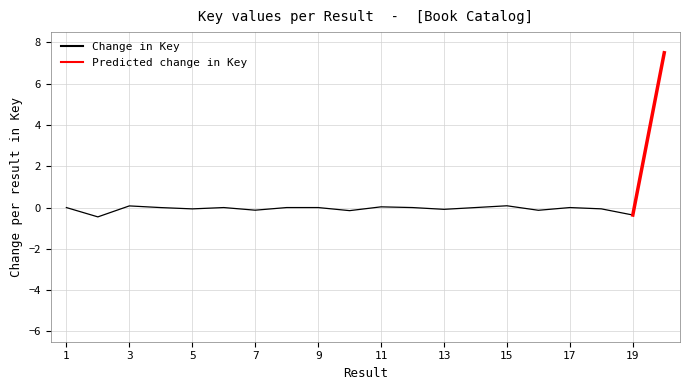

Which category has the lowest value across all series?

2